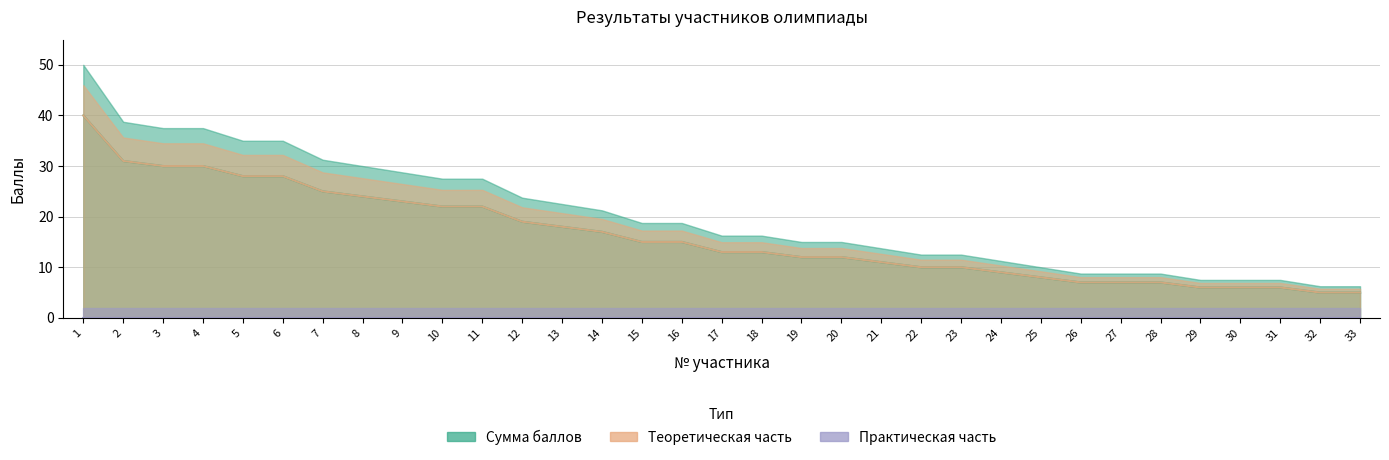

The Теоретическая часть series shows 18 at 13. True or false?

True